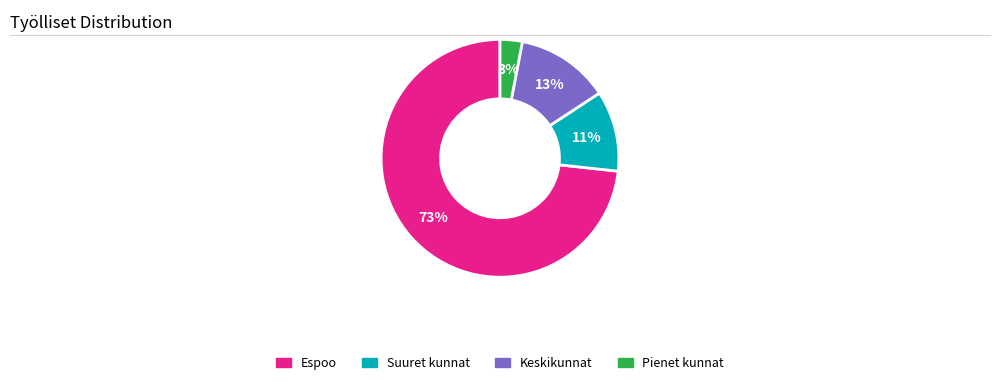

Does any single category account for the majority?

Yes